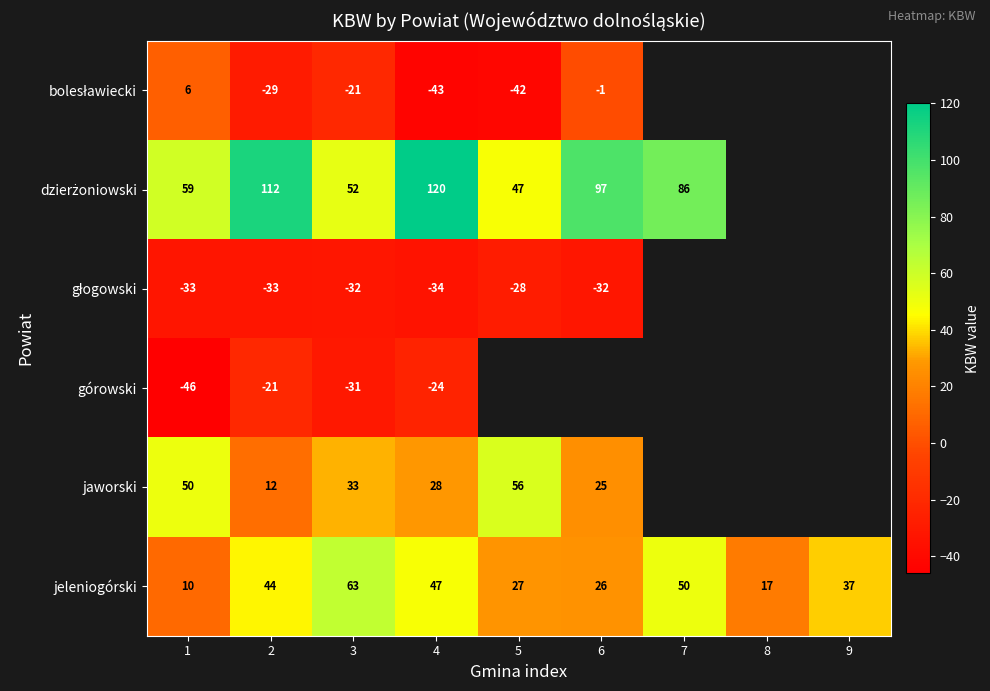

Which category has the lowest value across all series?

1